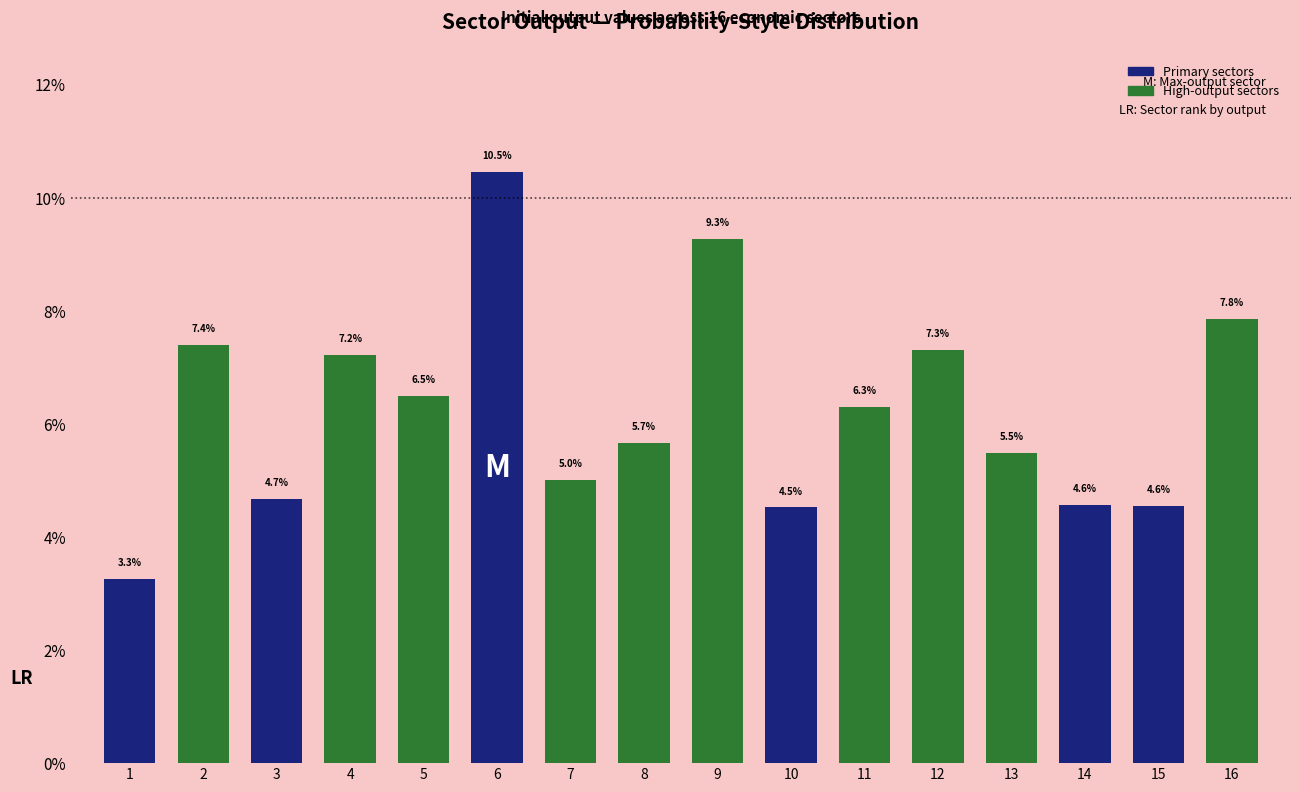

Reading left to right, what are all the values shown in this chart?

1=3.3	2=7.4	3=4.7	4=7.2	5=6.5	6=10.5	7=5.0	8=5.7	9=9.3	10=4.5	11=6.3	12=7.3	13=5.5	14=4.6	15=4.6	16=7.8